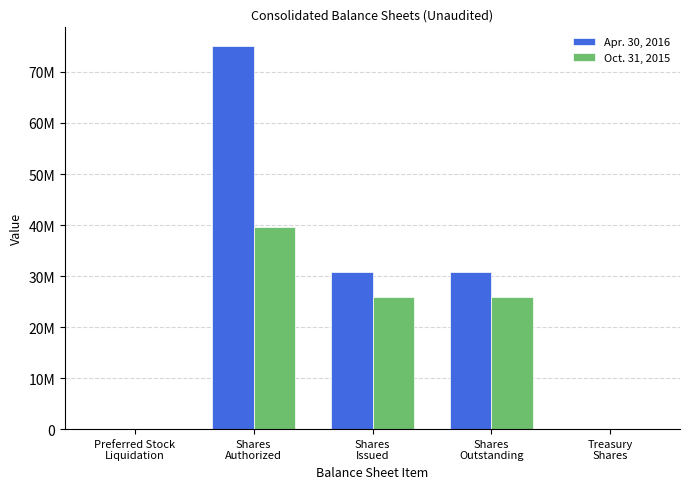

What are all the series names shown in the legend?

Apr. 30, 2016, Oct. 31, 2015